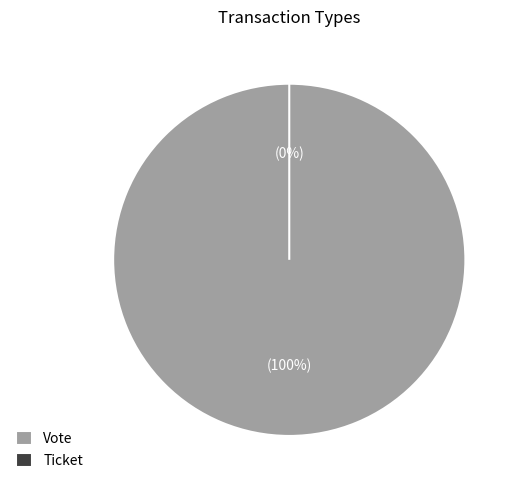

To the nearest percent, what is the combined percentage of Vote and Ticket?

100%